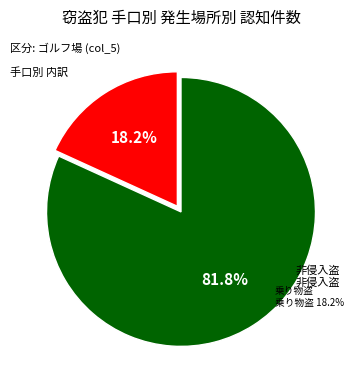

Which slice is the largest?

非侵入盗